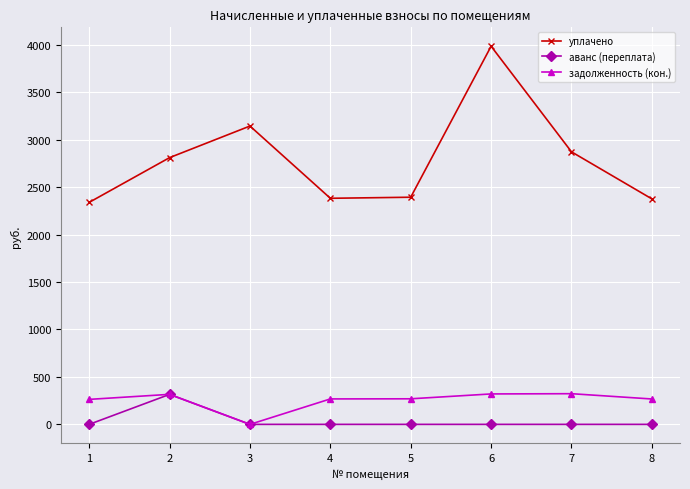

What is the value of the аванс (переплата) point at the 2nd from the left?

315.8